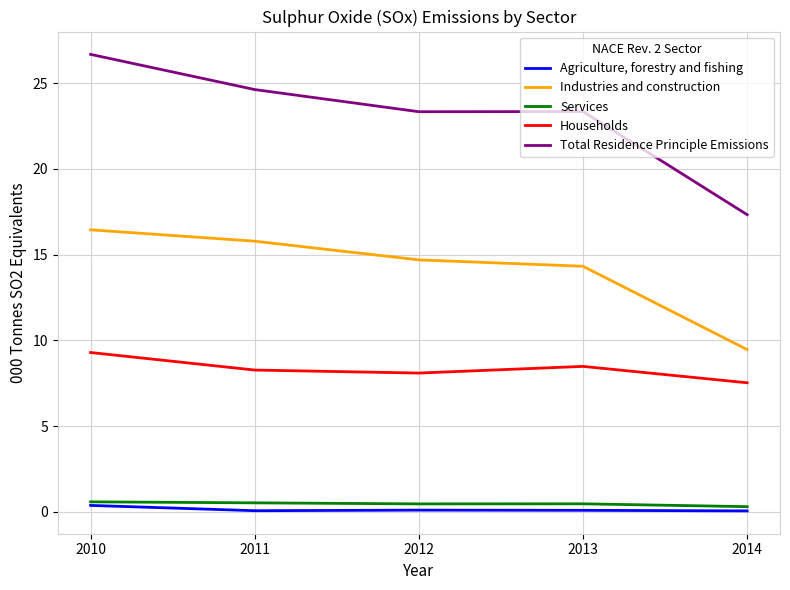

The Industries and construction series shows 9.3 at 2011. True or false?

False